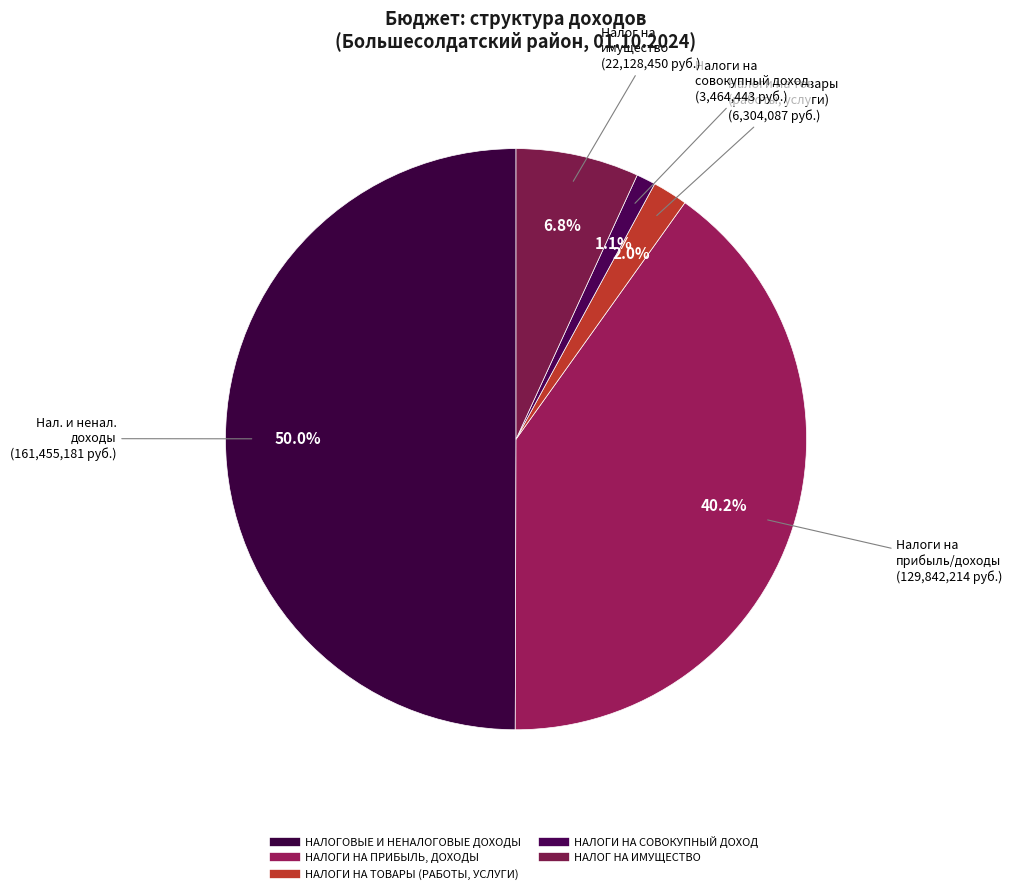

Count the number of slices in the pie.

5